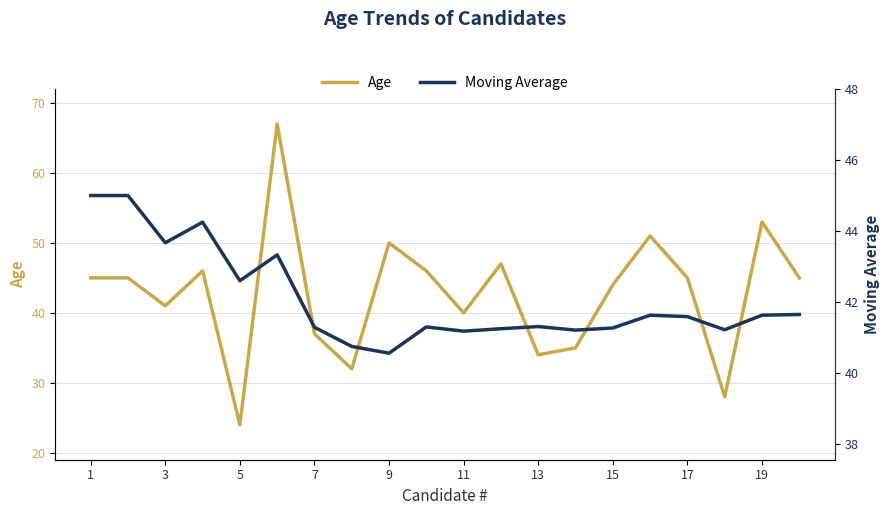

What is the total value across all series at 11?

110.3